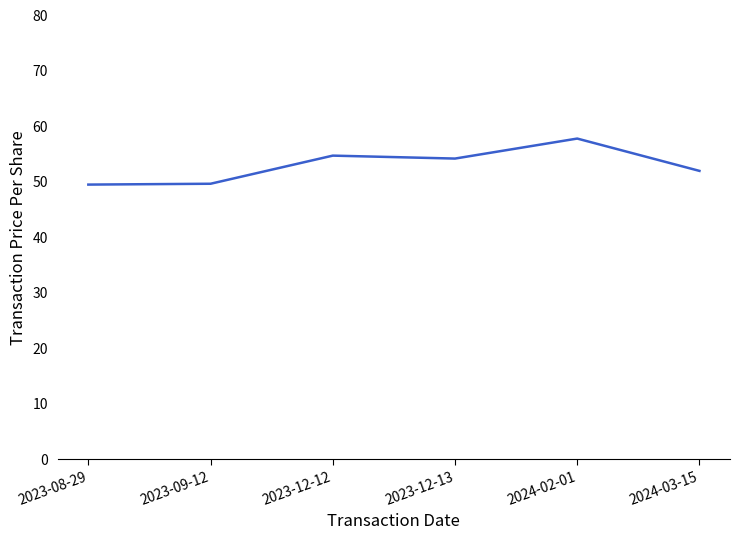

The chart shows a value of 52.0 at 2024-03-15. True or false?

True